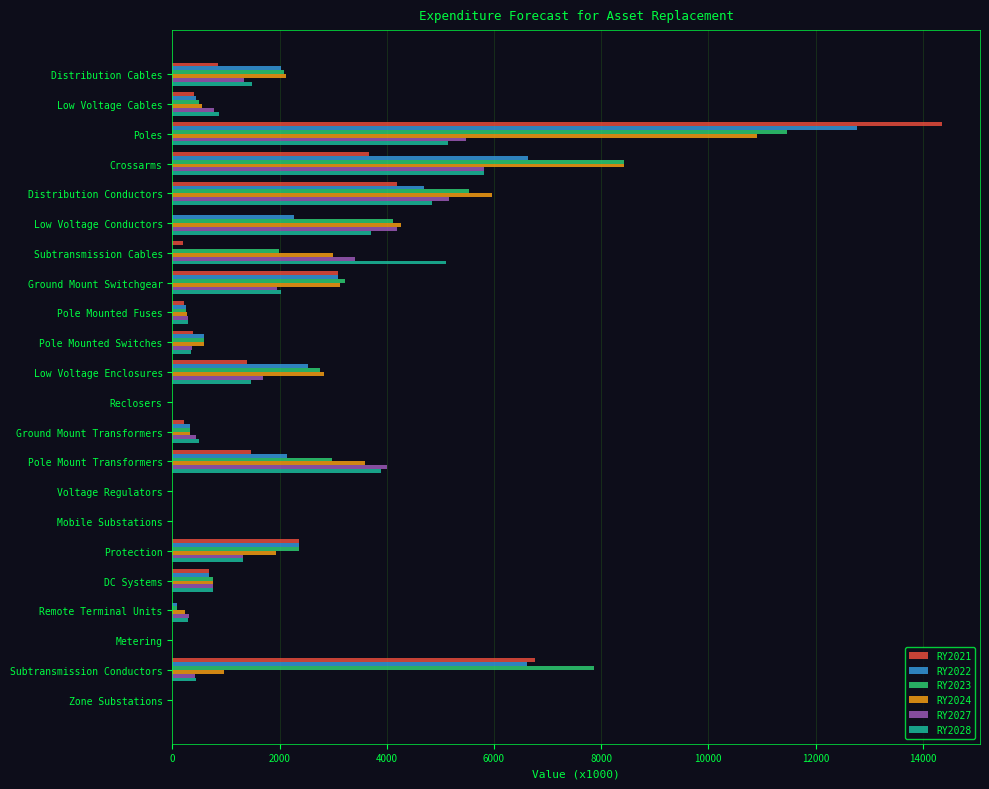

At which category is the sum across all series the highest?

Poles